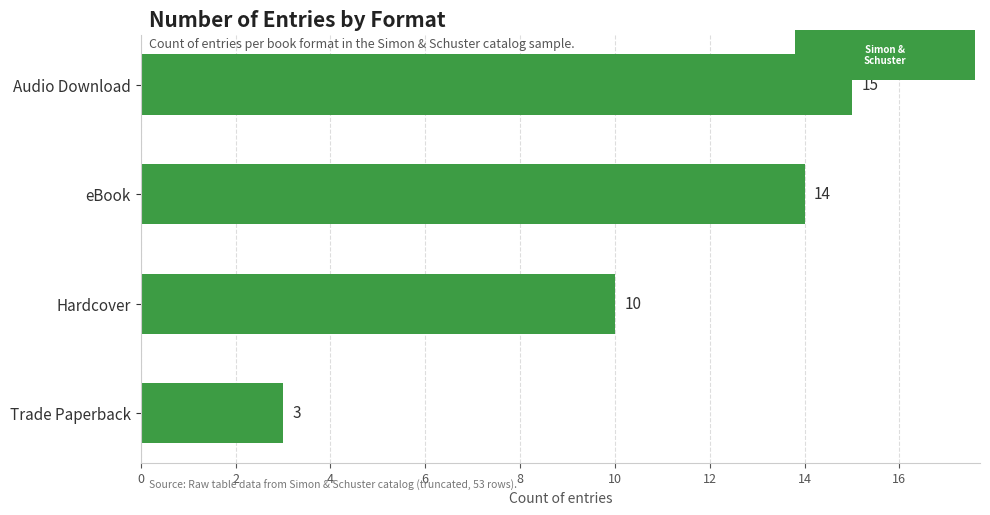

Read the value at Audio Download, to the nearest 10.

20